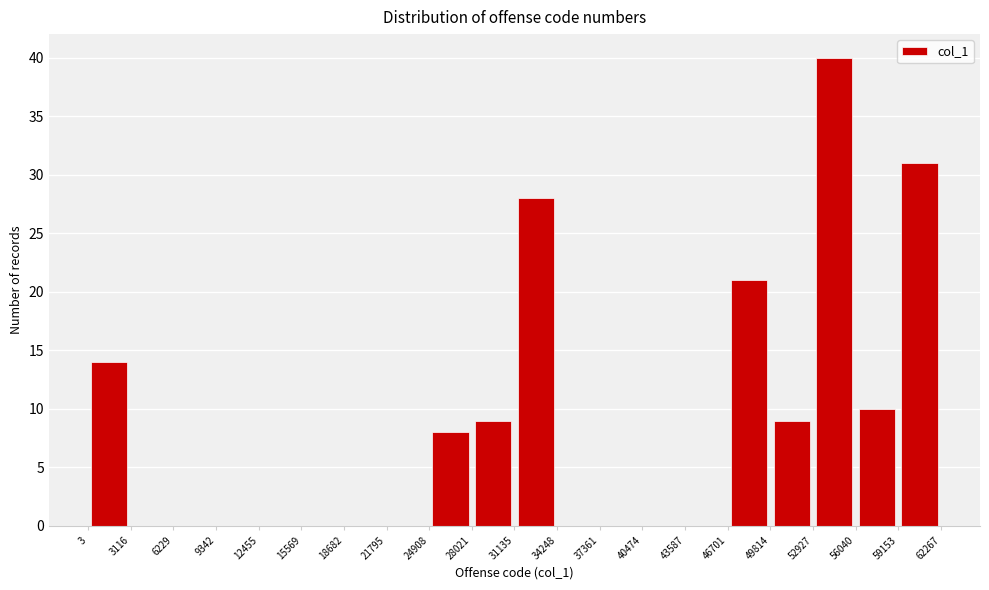

Reading left to right, list every bar in this chart as the range it spans on the x-axis followed by its height. The values are not printed on the chart, so give them approximately, as read against the axis.

3 to 3116: 14
3116 to 6229: 0
6229 to 9342: 0
9342 to 12455: 0
12455 to 15569: 0
15569 to 18682: 0
18682 to 21795: 0
21795 to 24908: 0
24908 to 28021: 8
28021 to 31135: 9
31135 to 34248: 28
34248 to 37361: 0
37361 to 40474: 0
40474 to 43587: 0
43587 to 46701: 0
46701 to 49814: 21
49814 to 52927: 9
52927 to 56040: 40
56040 to 59153: 10
59153 to 62267: 31